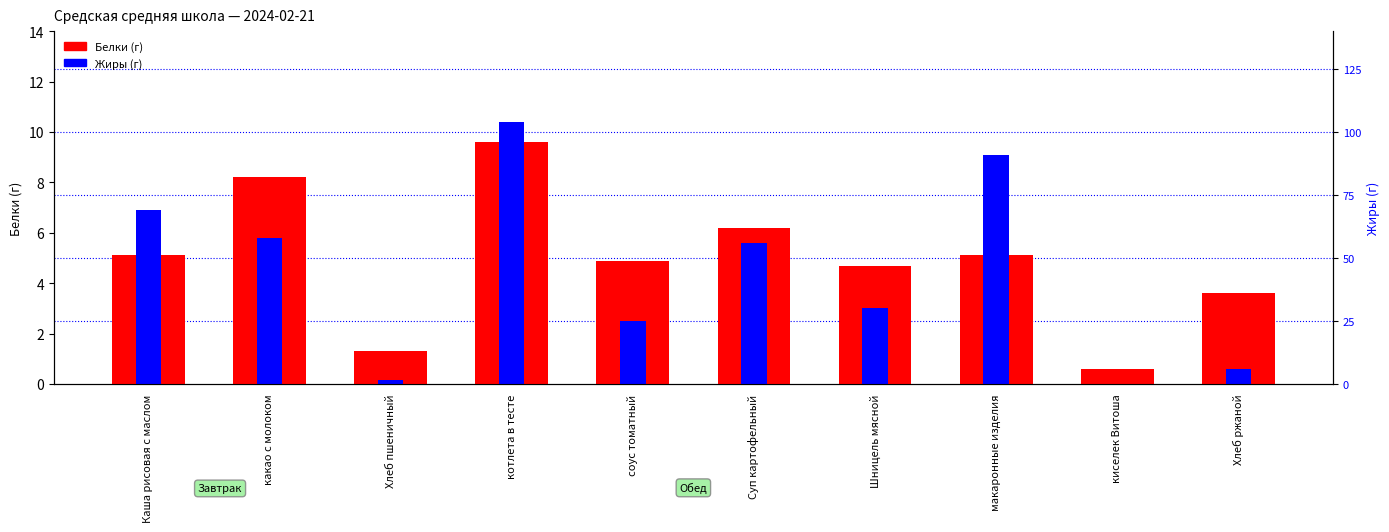

The value of Белки at котлета в тесте is 5.0. True or false?

False